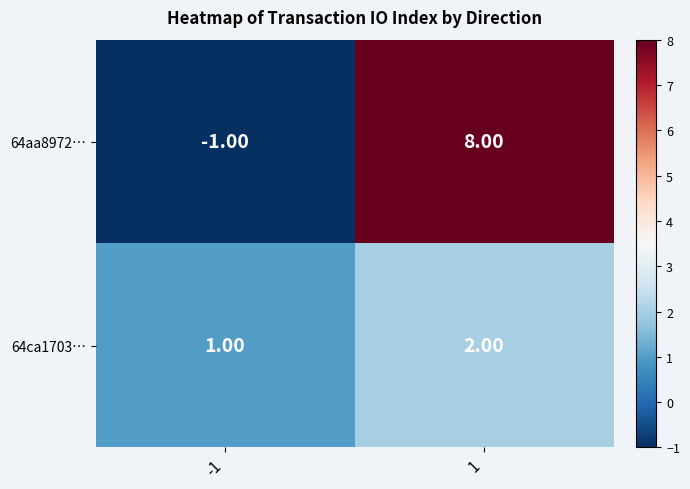

How many negative values does the 64aa8972… series have?

1